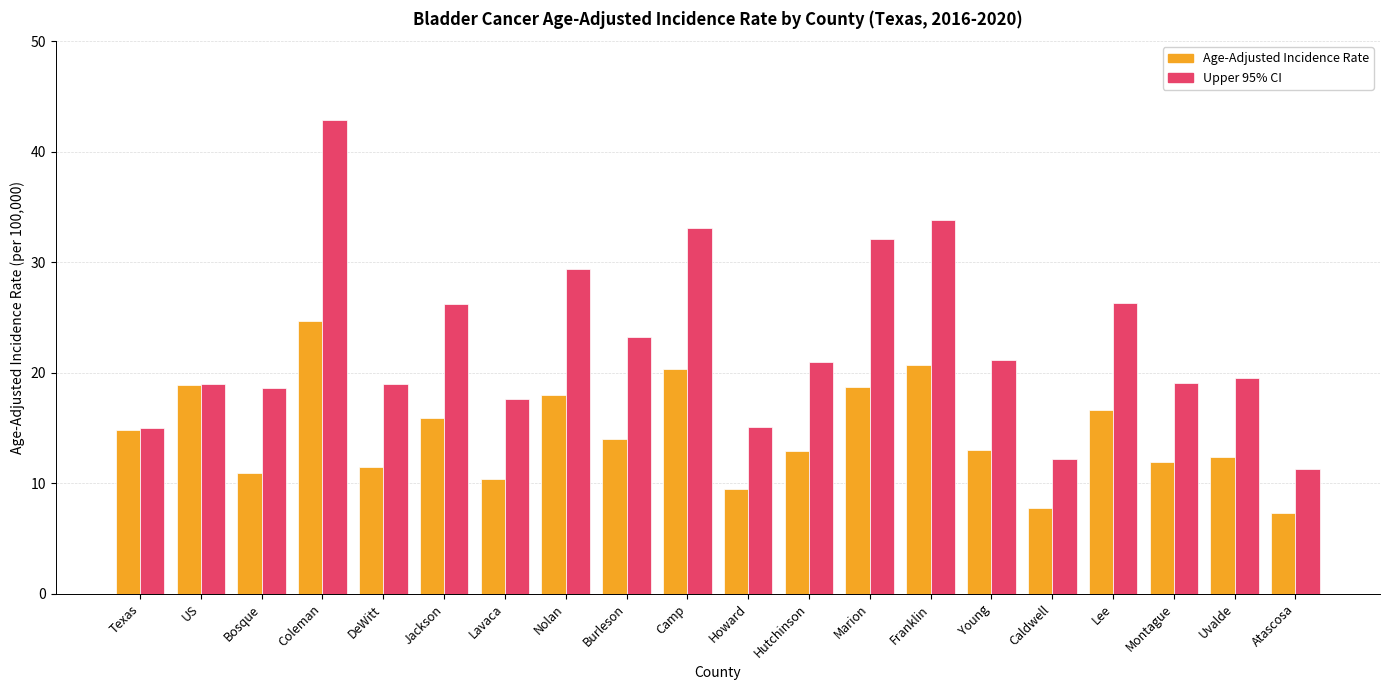

At which category is the sum across all series the highest?

Coleman